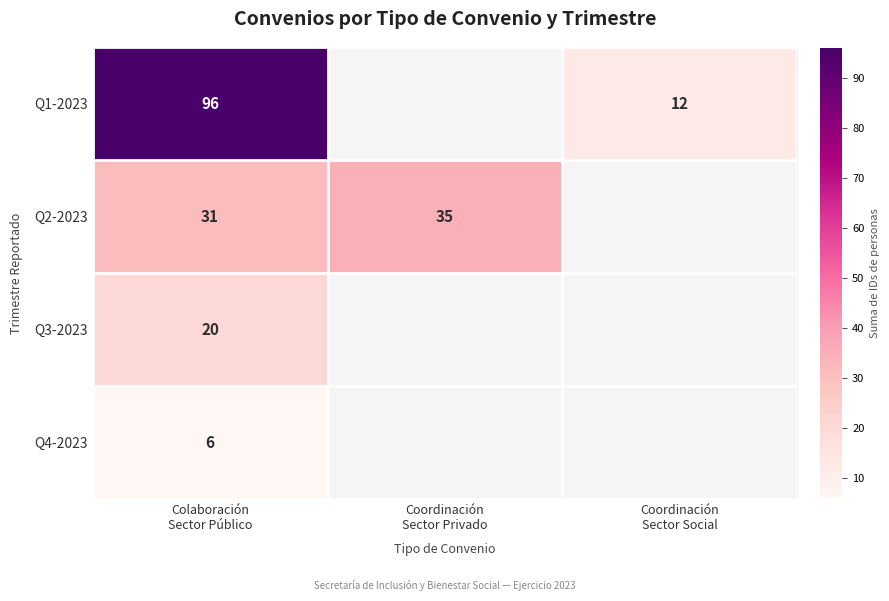

What is the difference between the maximum and minimum values in the Q1-2023 series?

84.0